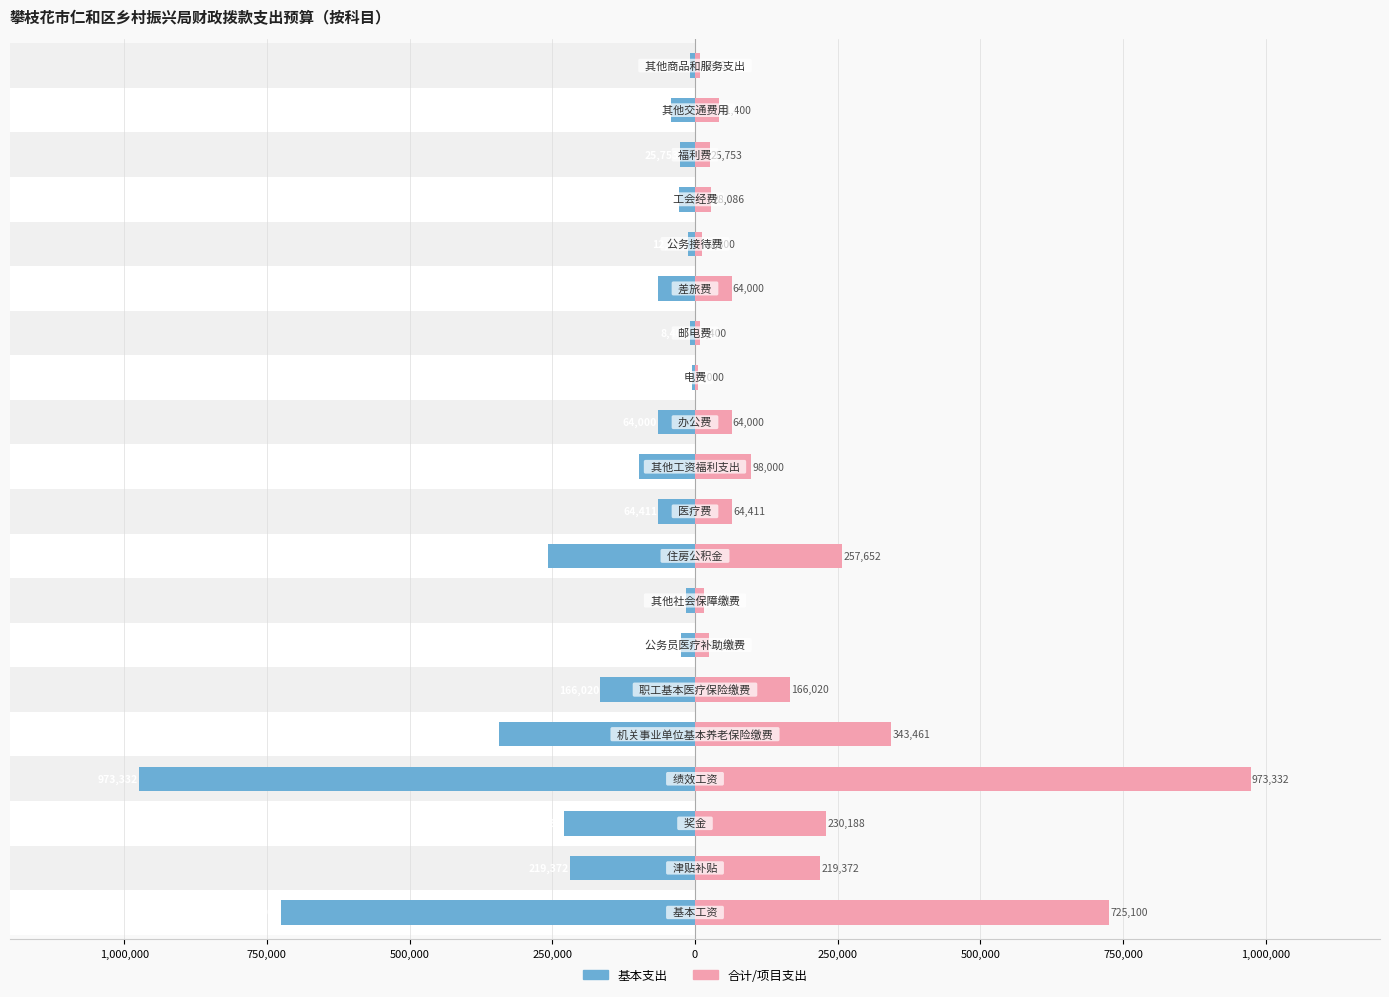

What is the average value of the 合计 series?

168784.6